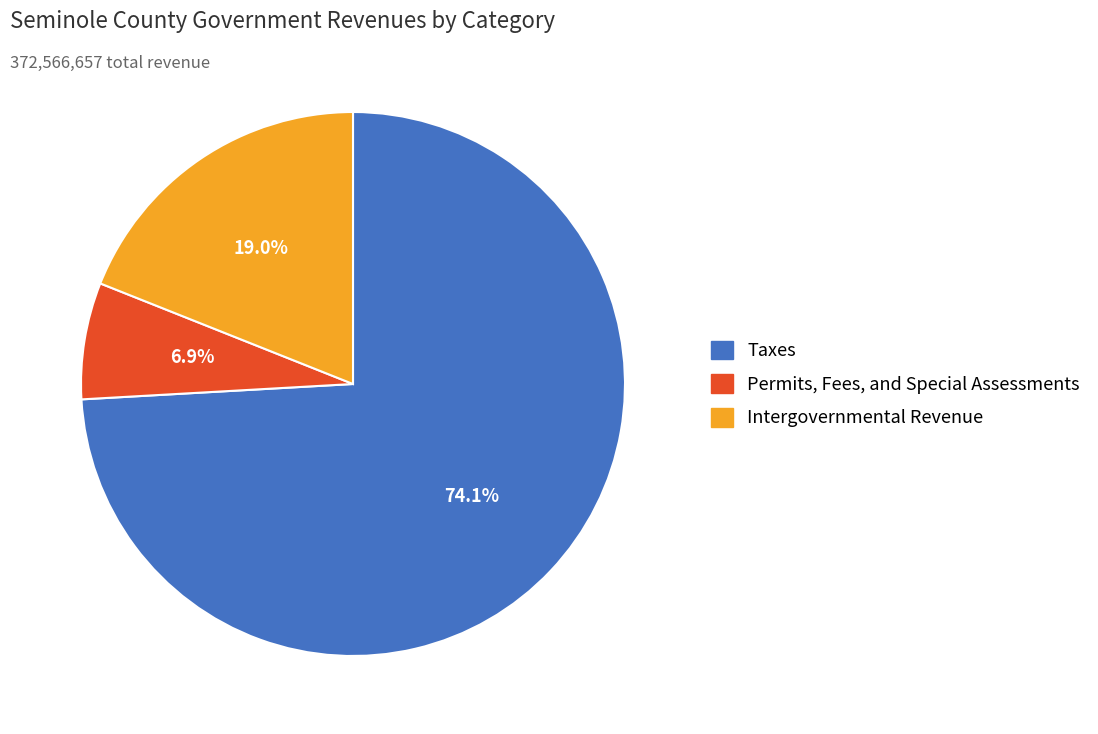

Does any single category account for the majority?

Yes